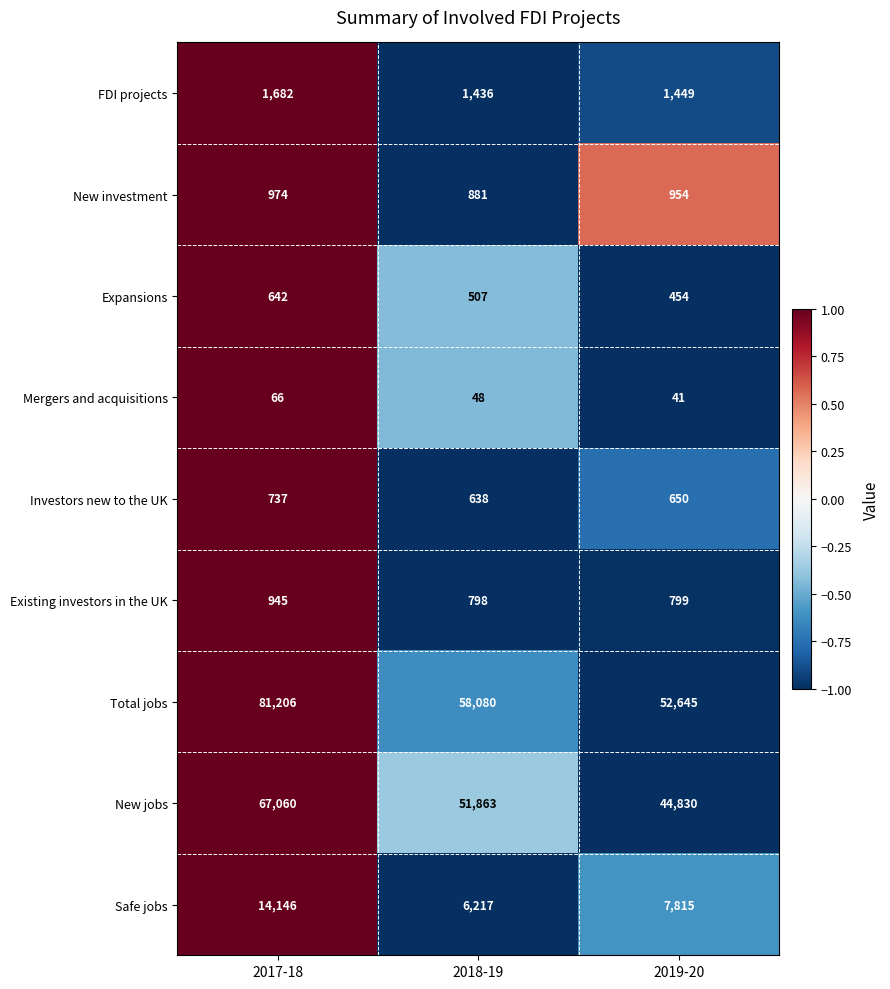

Between 2017-18 and 2018-19, which series saw the biggest shift?

Total jobs